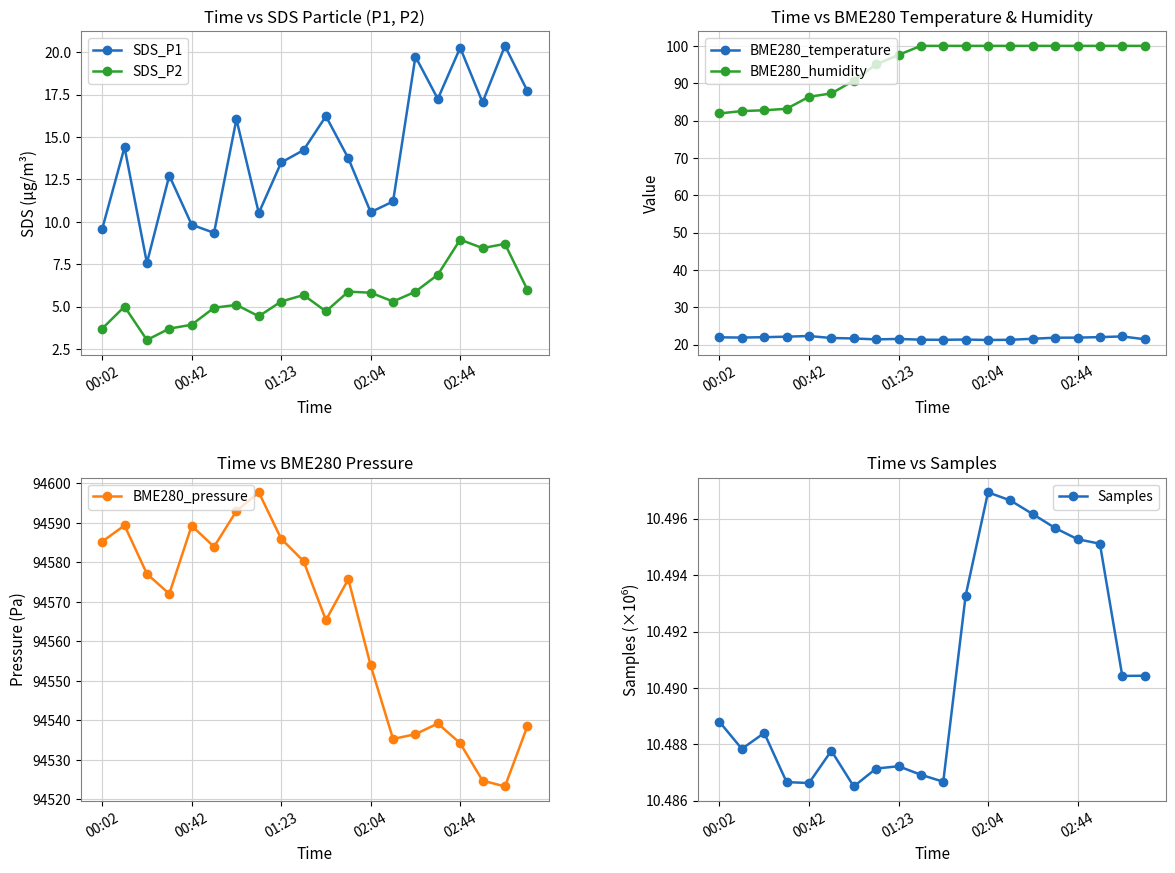

The value of Samples at 01:23 is 6.4. True or false?

False